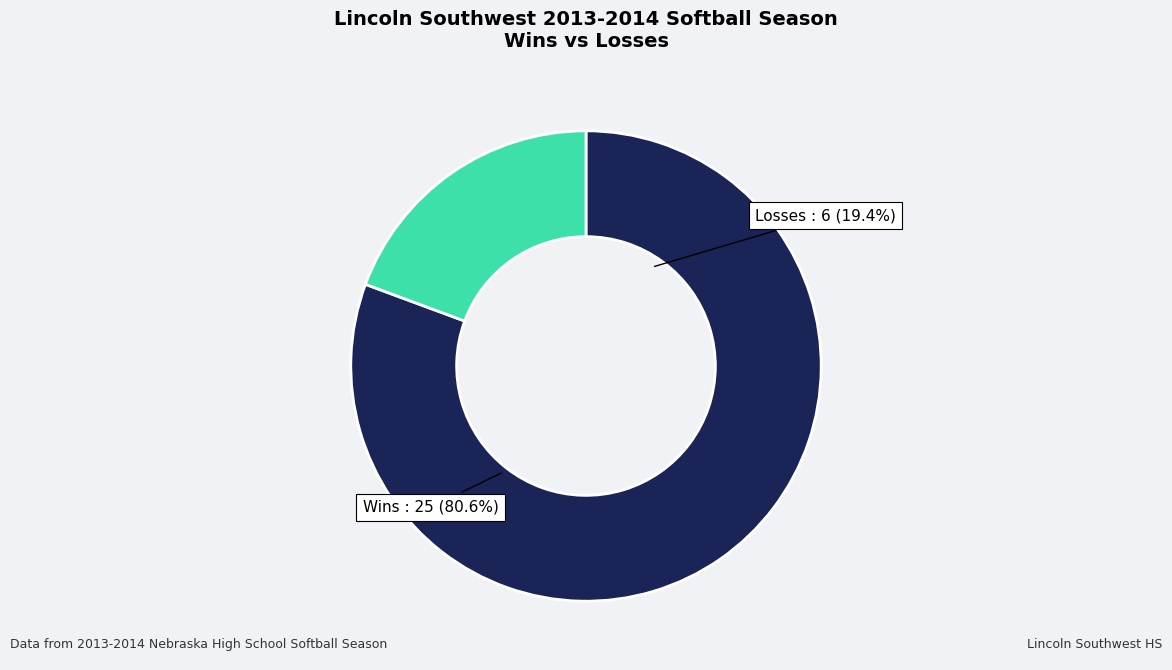

How many segments does this pie chart have?

2